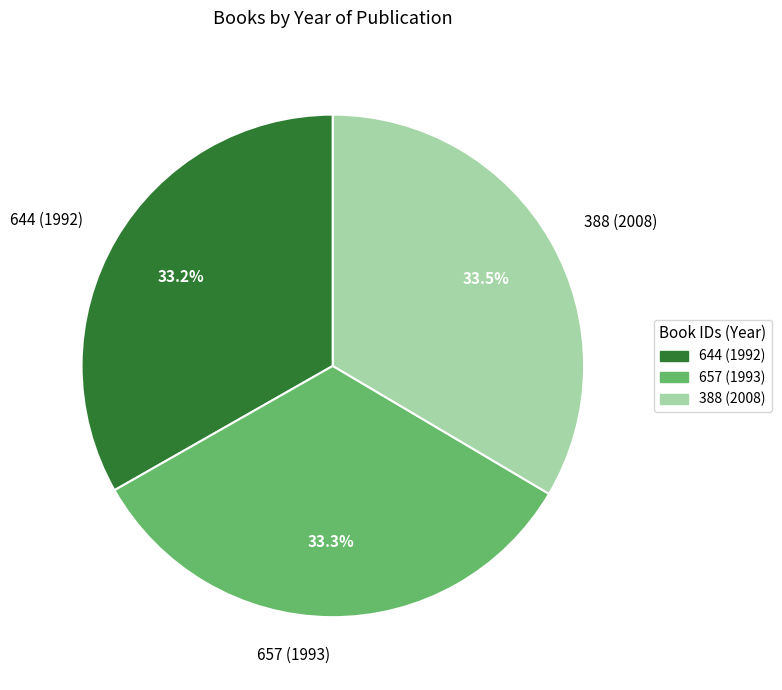

Is there any slice that represents more than half of the pie?

No